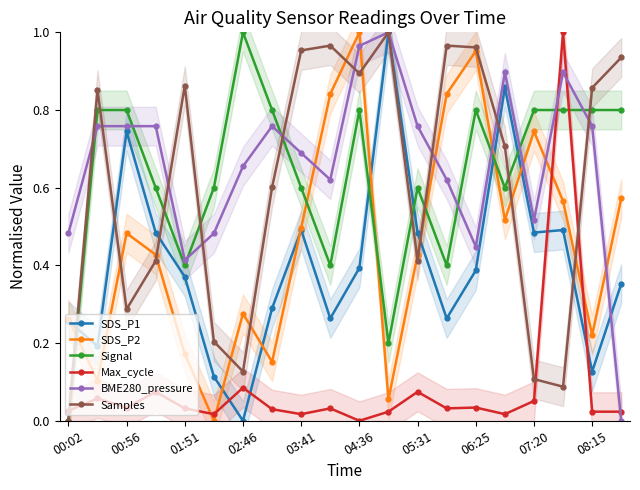

What is the spread (max minus min) of values at 15?

0.9